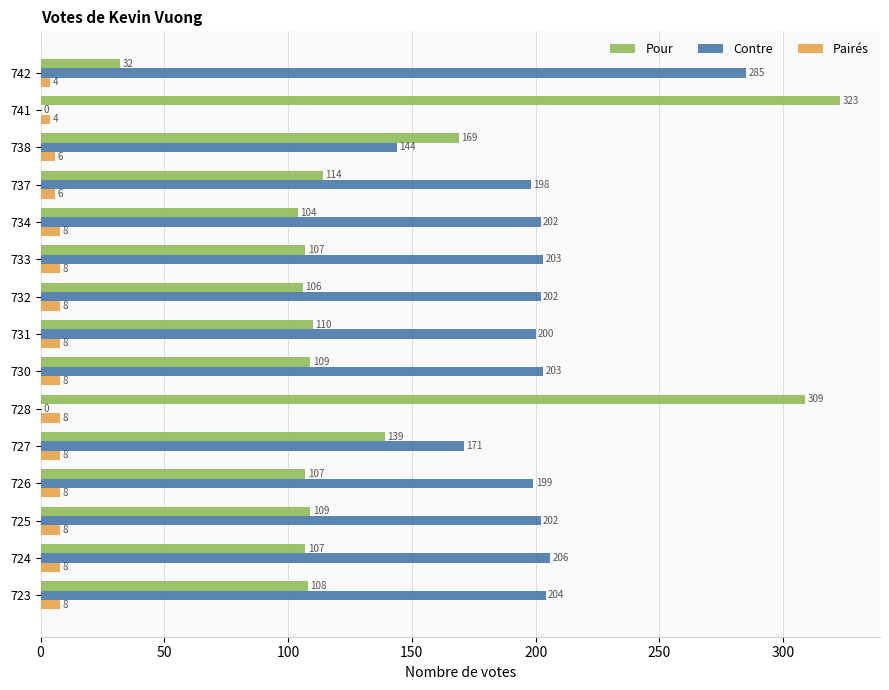

Read the Contre value at 730, to the nearest 5.

205